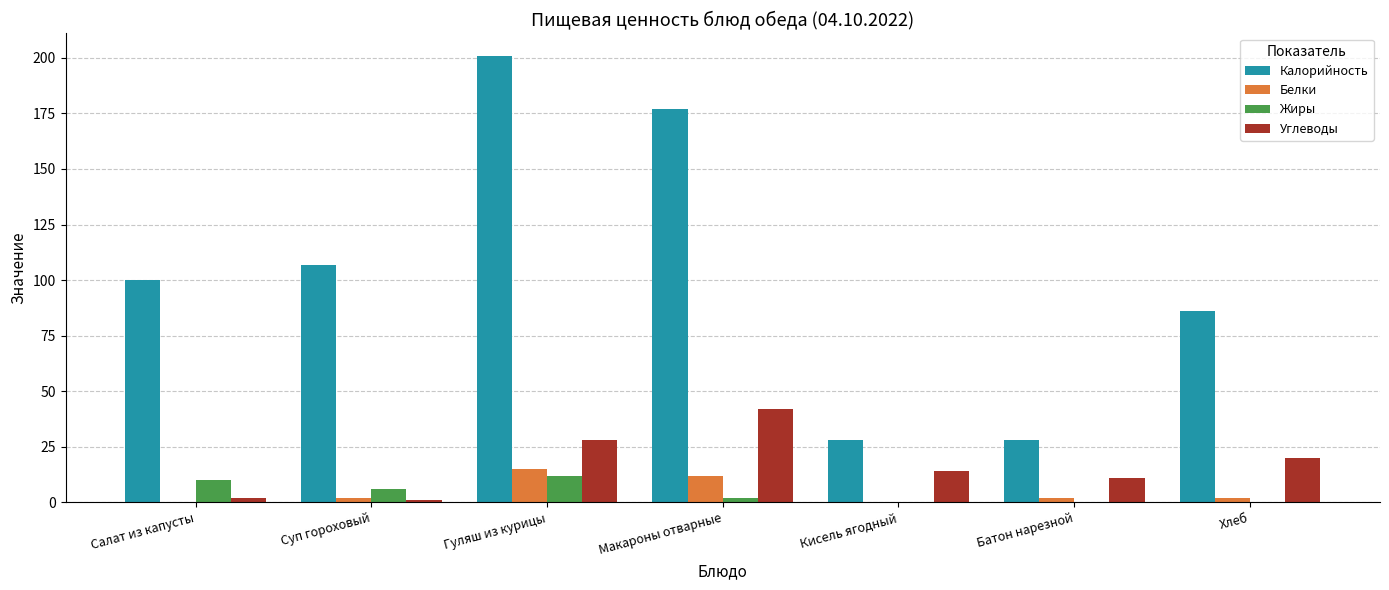

How many data points does each series have?

7